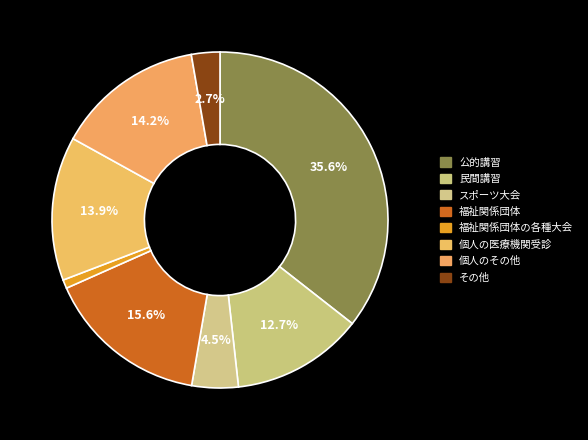

To the nearest percent, what is the difference between the largest and smallest slice percentages?

35%